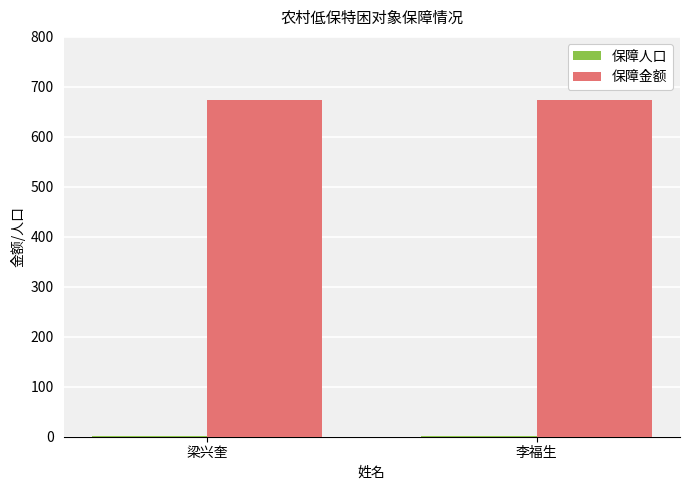

What is the sum of all 保障金额 values?

1346